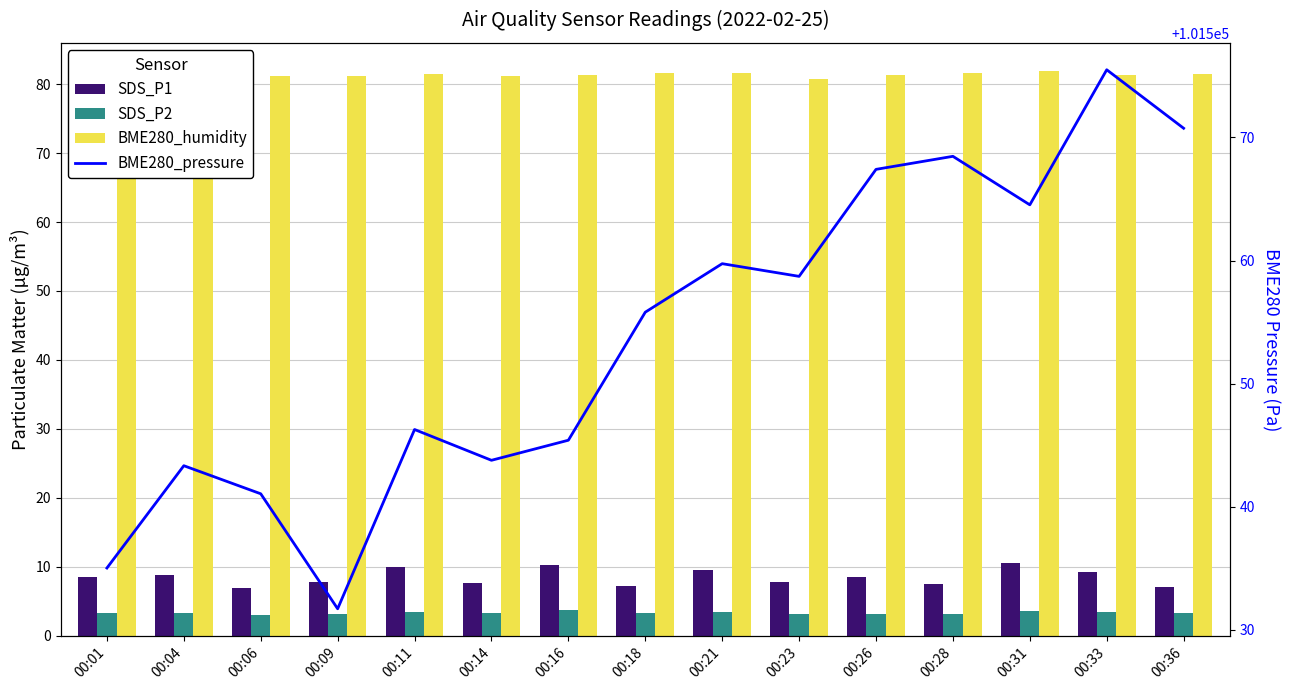

At which category is the sum across all series the highest?

00:33